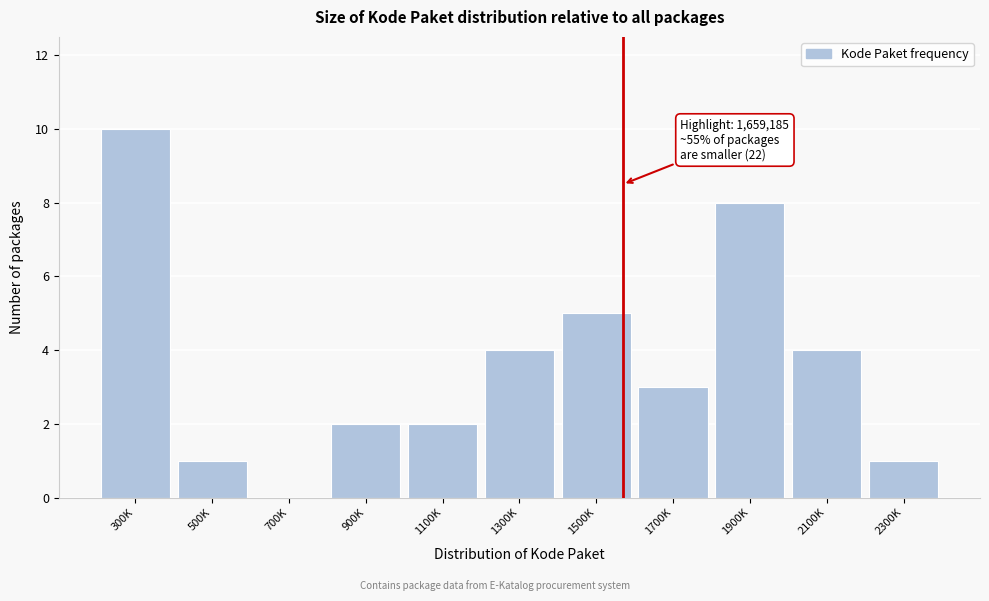

What is the maximum value shown in the chart?

10